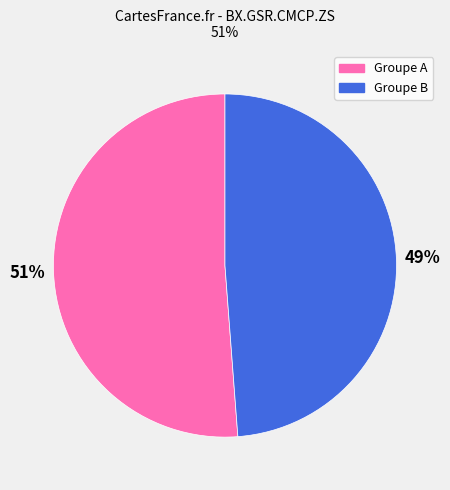

Approximately how many times larger is the value at Groupe A compared to Groupe B?

1.0